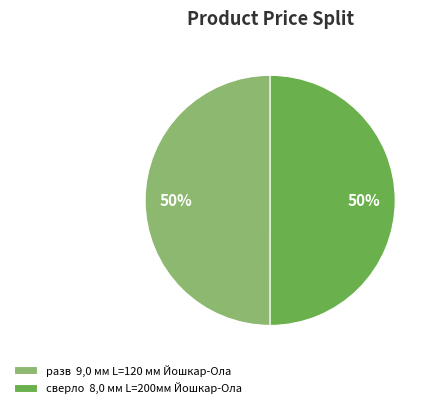

Do разв 9,0 мм L=120 мм Йошкар-Ола and сверло 8,0 мм L=200мм Йошкар-Ола together represent more than half of the pie?

Yes